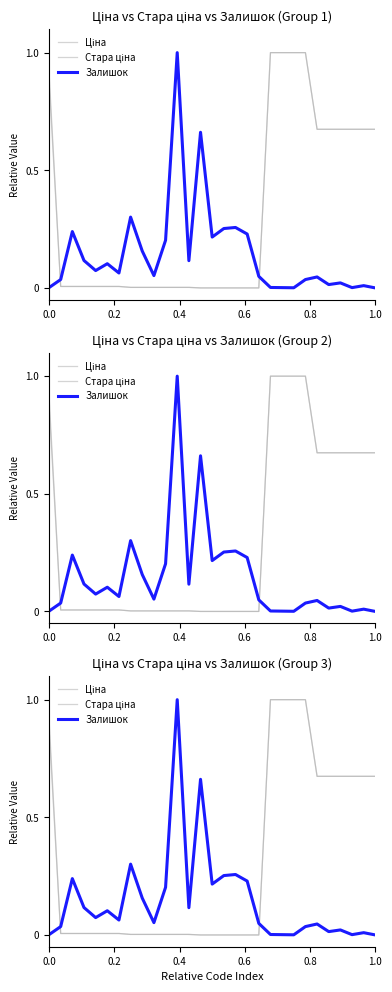

Reading left to right, transcribe all the data shown in this chart.

Ціна: 0.9	0.0	0.0	0.0	0.0	0.0	0.0	0.0	0.0	0.0	0.0	0.0	0.0	0.0	0.0	0.0	0.0	0.0	0.0	1.0	1.0	1.0	1.0	0.7	0.7	0.7	0.7	0.7	0.7
Стара ціна: 0.9	0.0	0.0	0.0	0.0	0.0	0.0	0.0	0.0	0.0	0.0	0.0	0.0	0.0	0.0	0.0	0.0	0.0	0.0	1.0	1.0	1.0	1.0	0.7	0.7	0.7	0.7	0.7	0.7
Залишок: 0.0	0.0	0.2	0.1	0.1	0.1	0.1	0.3	0.2	0.1	0.2	1.0	0.1	0.7	0.2	0.3	0.3	0.2	0.0	0.0	0.0	0.0	0.0	0.0	0.0	0.0	0.0	0.0	0.0